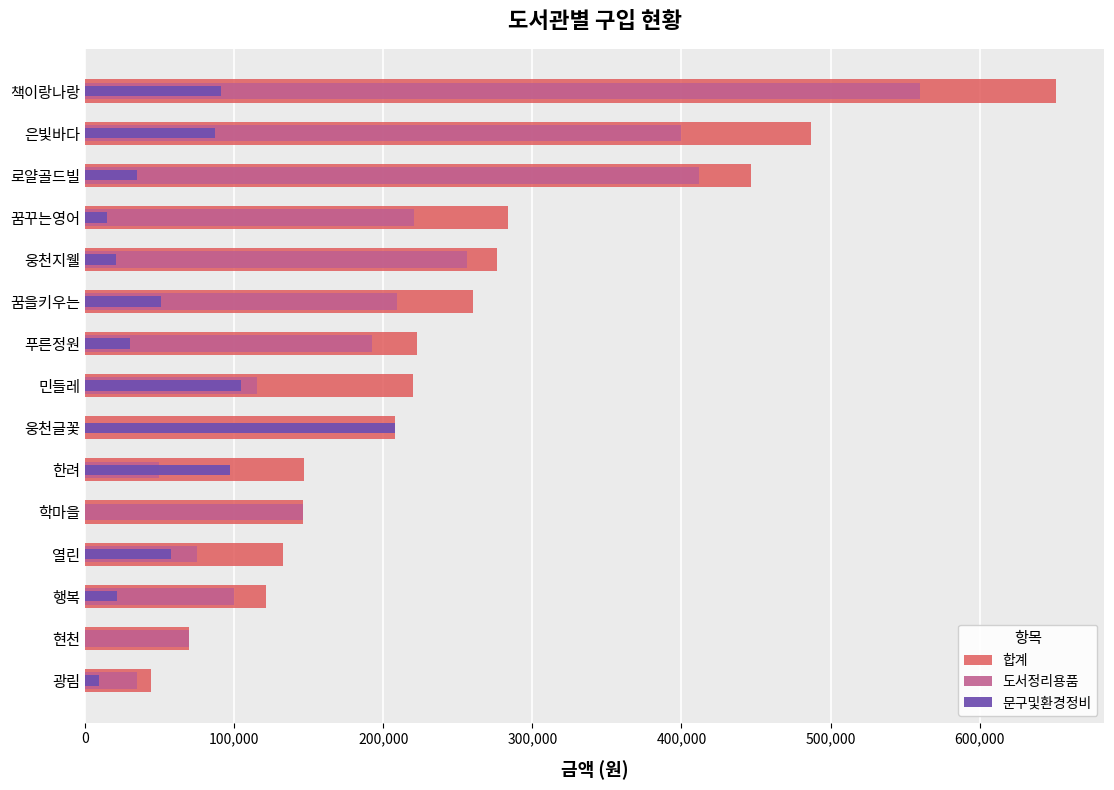

List the series in order of their overall mean, highest first.

합계, 도서정리용품, 문구및환경정비